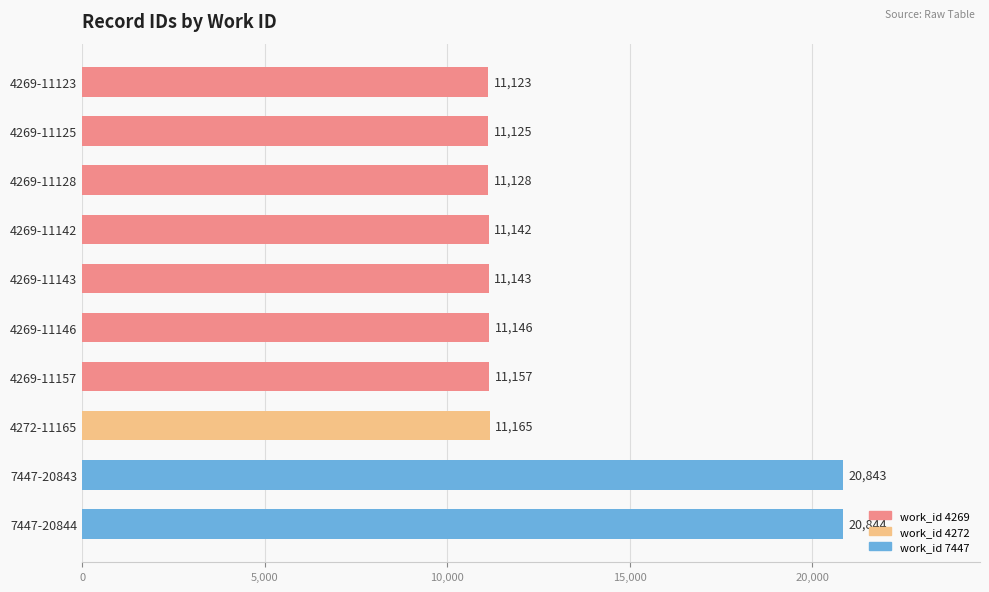

Approximately how many times larger is the value at 7447-20844 compared to 4269-11146?

1.9